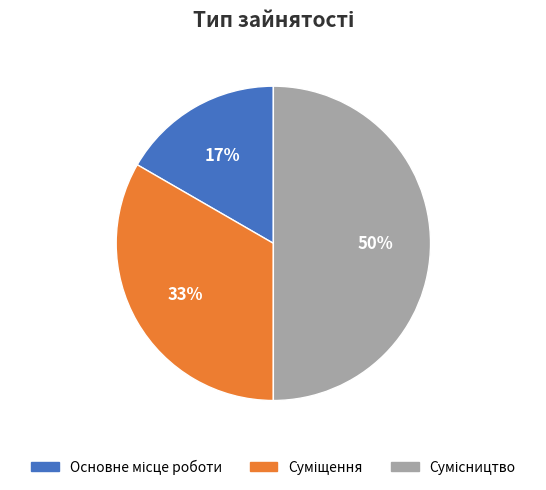

To the nearest percent, what is the average slice percentage?

33%